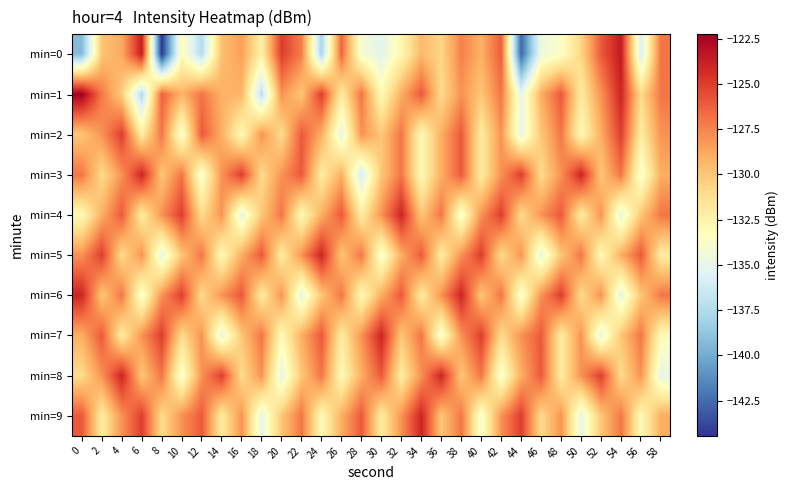

Which label corresponds to the smallest value in the chart?

8